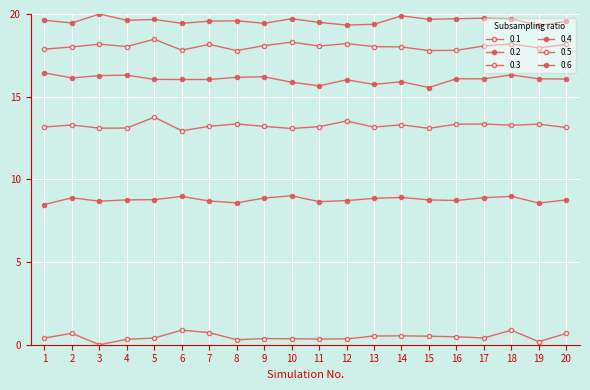

What is the difference between the maximum and minimum values in the 0.2 series?

0.5